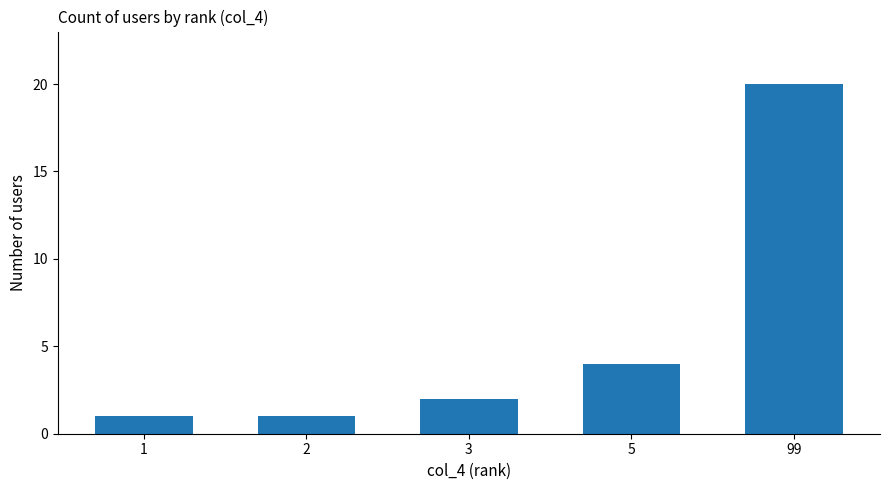

Is it true that the value at 3 is 3?

False